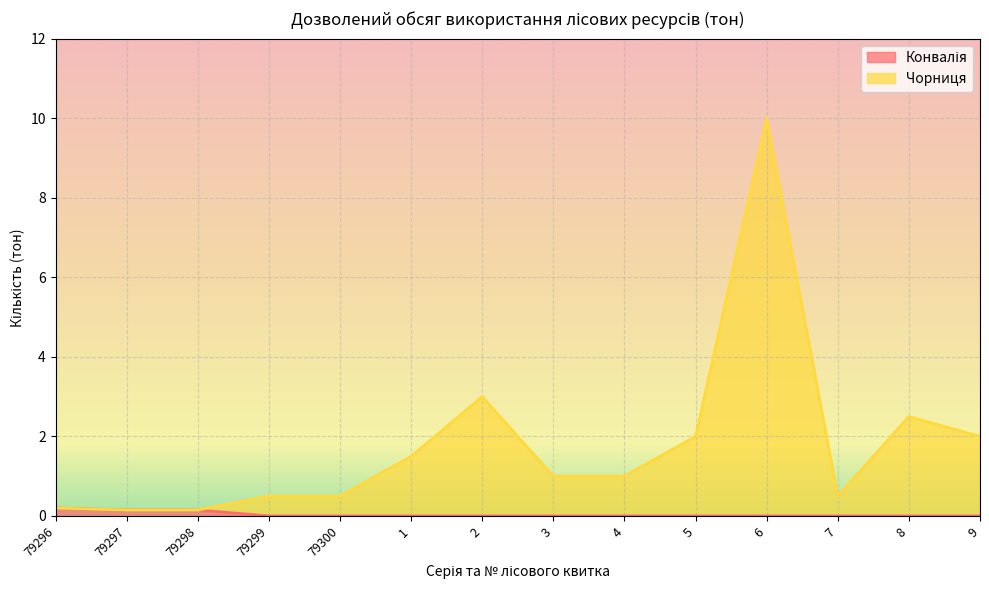

Where is the first local maximum for Чорниця?

2